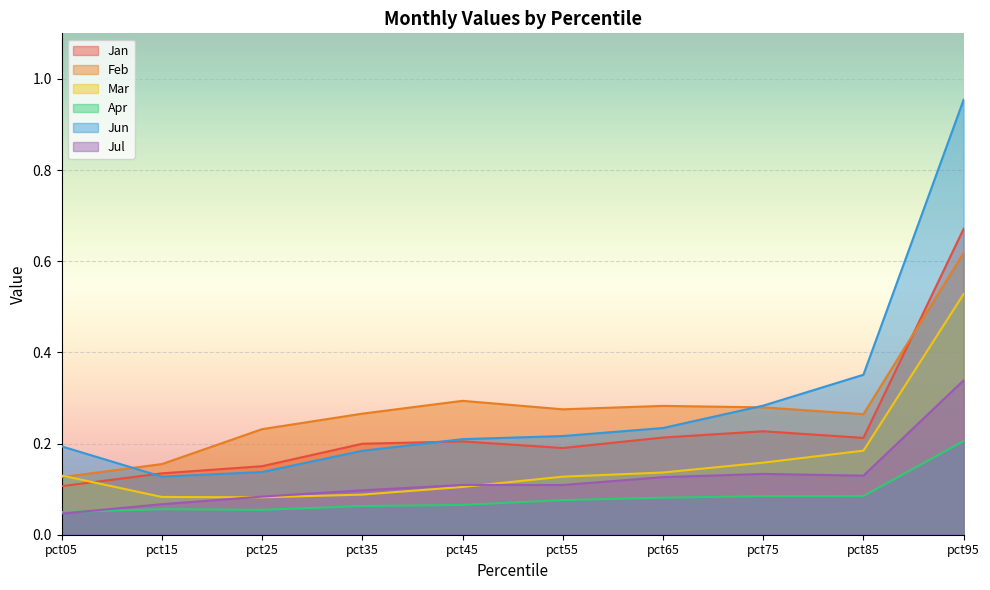

Which has a higher value, pct25 or pct65?

pct65